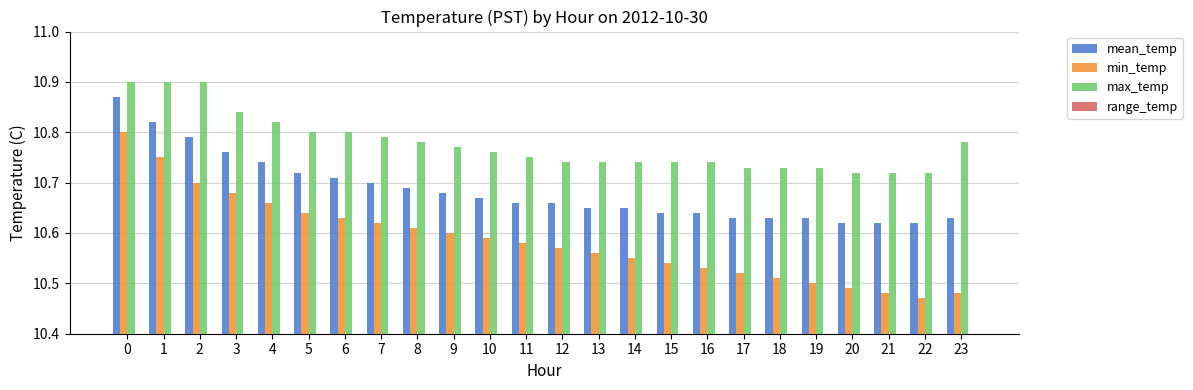

What are all the series names shown in the legend?

mean_temp, min_temp, max_temp, range_temp